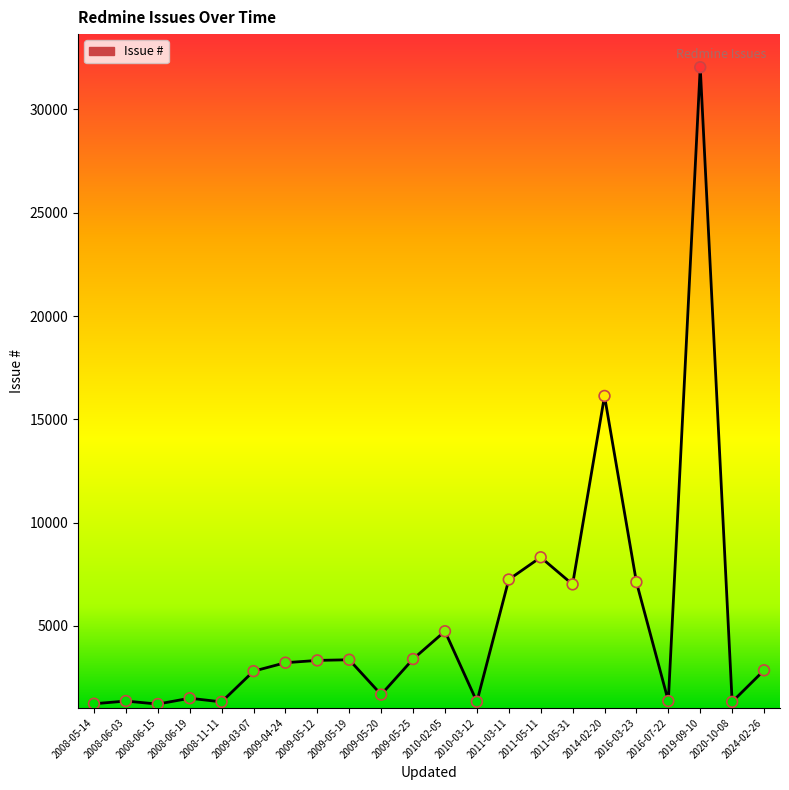

Approximately how many times larger is the value at 2010-03-12 compared to 2010-02-05?

0.3